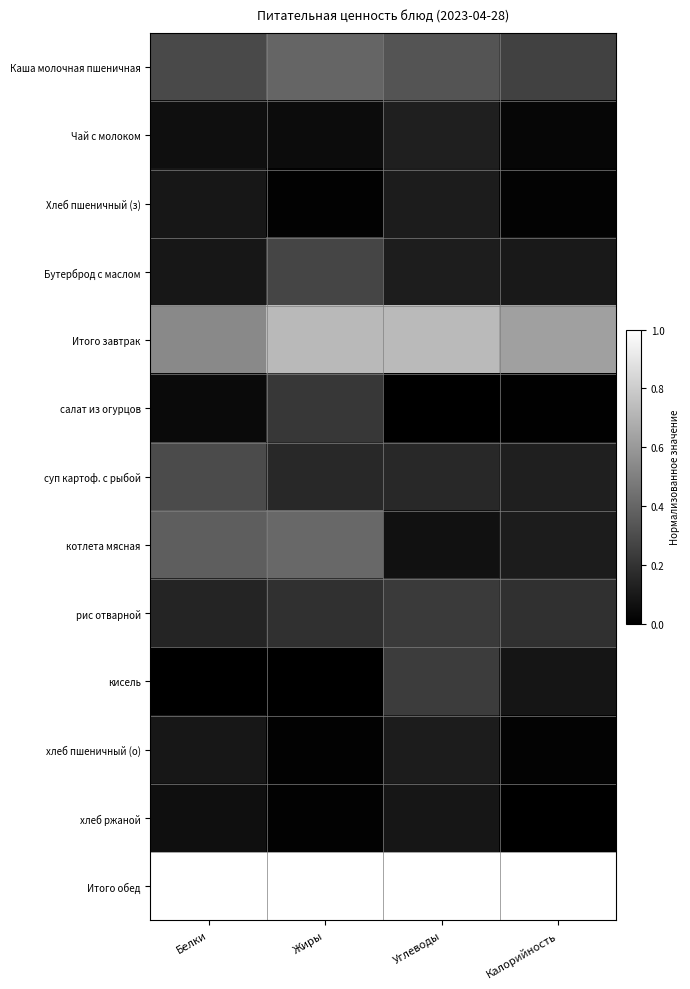

Reading right to left, list all the values displayed in this chart.

Каша молочная пшеничная: Калорийность=0.3	Углеводы=0.3	Жиры=0.4	Белки=0.3
Чай с молоком: Калорийность=0.0	Углеводы=0.1	Жиры=0.0	Белки=0.1
Хлеб пшеничный (з): Калорийность=0.0	Углеводы=0.1	Жиры=0.0	Белки=0.1
Бутерброд с маслом: Калорийность=0.1	Углеводы=0.1	Жиры=0.3	Белки=0.1
Итого завтрак: Калорийность=0.6	Углеводы=0.7	Жиры=0.7	Белки=0.5
салат из огурцов: Калорийность=0.0	Углеводы=0.0	Жиры=0.2	Белки=0.0
суп картоф. с рыбой: Калорийность=0.1	Углеводы=0.2	Жиры=0.2	Белки=0.3
котлета мясная: Калорийность=0.1	Углеводы=0.1	Жиры=0.4	Белки=0.4
рис отварной: Калорийность=0.2	Углеводы=0.2	Жиры=0.2	Белки=0.1
кисель: Калорийность=0.1	Углеводы=0.2	Жиры=0.0	Белки=0.0
хлеб пшеничный (о): Калорийность=0.0	Углеводы=0.1	Жиры=0.0	Белки=0.1
хлеб ржаной: Калорийность=0.0	Углеводы=0.1	Жиры=0.0	Белки=0.1
Итого обед: Калорийность=1.0	Углеводы=1.0	Жиры=1.0	Белки=1.0